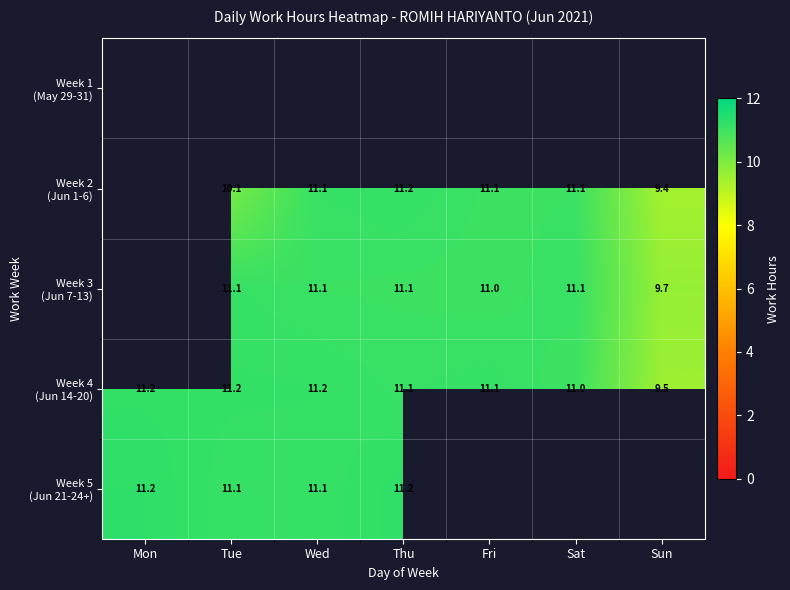

Which has a higher value, Fri or Thu?

Thu